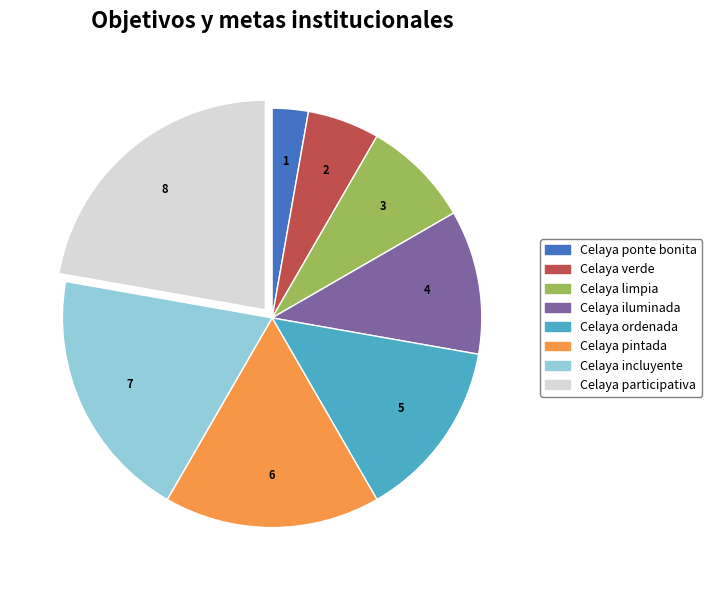

Rank the categories by value from highest to lowest.

Celaya participativa, Celaya incluyente, Celaya pintada, Celaya ordenada, Celaya iluminada, Celaya limpia, Celaya verde, Celaya ponte bonita